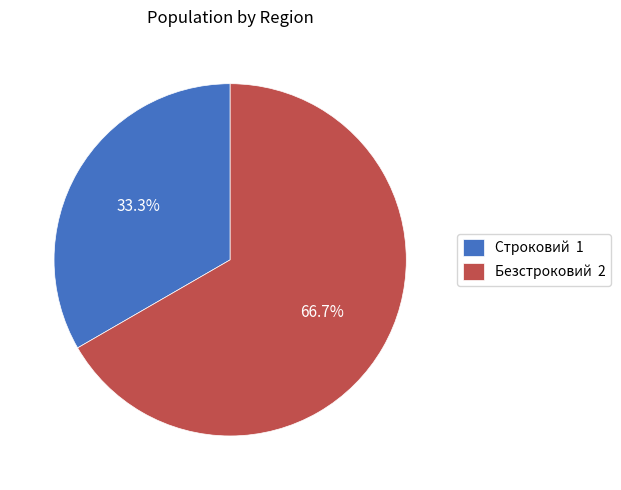

To the nearest percent, what percentage of the pie is Безстроковий?

67%